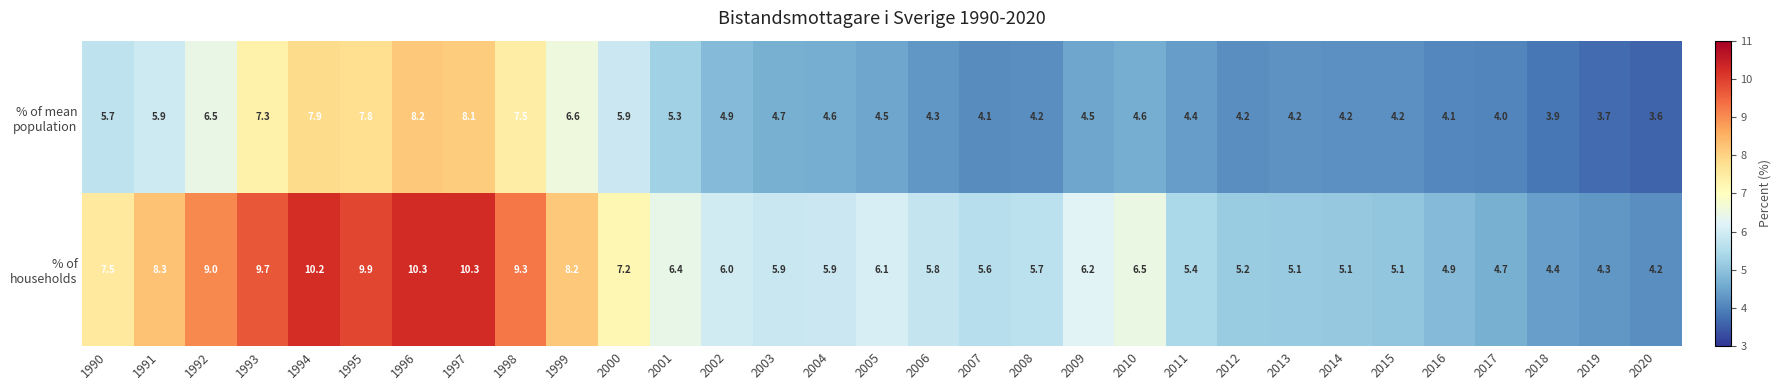

What is the spread (max minus min) of values at 2003?

1.2